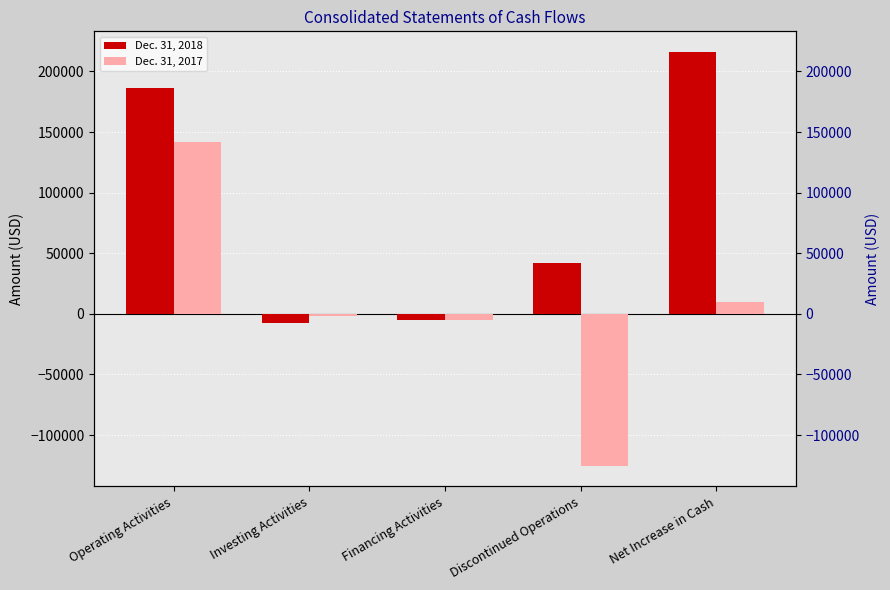

What is the difference between the maximum and minimum values in the Dec. 31, 2017 series?

267140